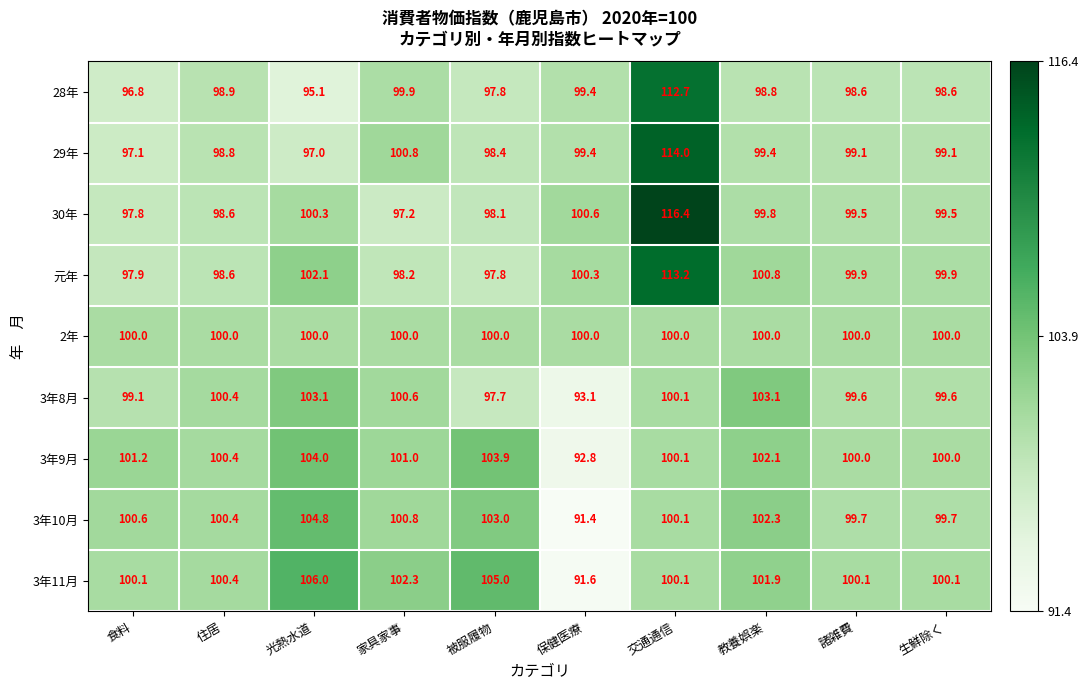

What is the sum of the 3年9月 values at 住居 and 保健医療?

193.2